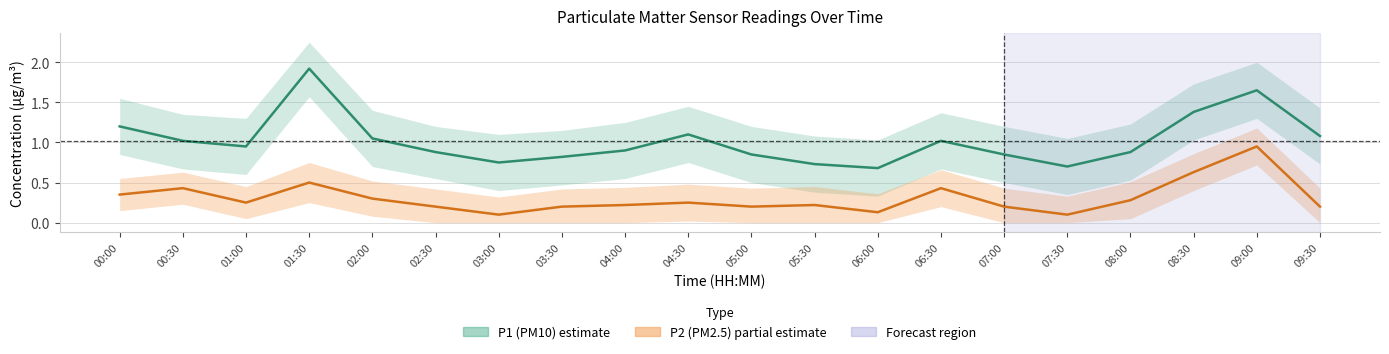

What is the sum of all P1 (PM10) values?

20.4